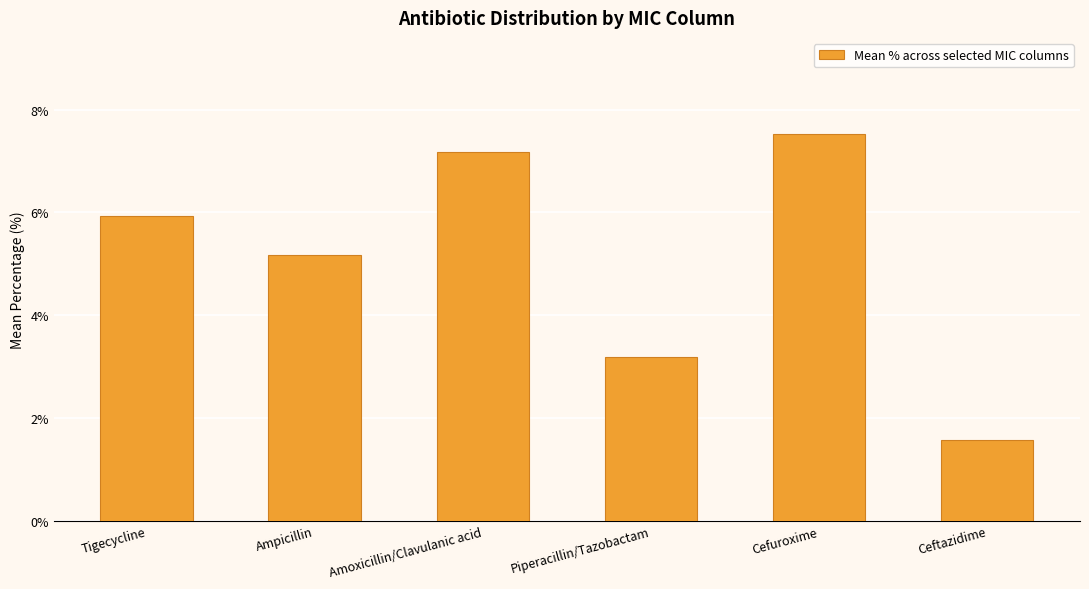

What is the change in value from Amoxicillin/Clavulanic acid to Ceftazidime?

-5.6